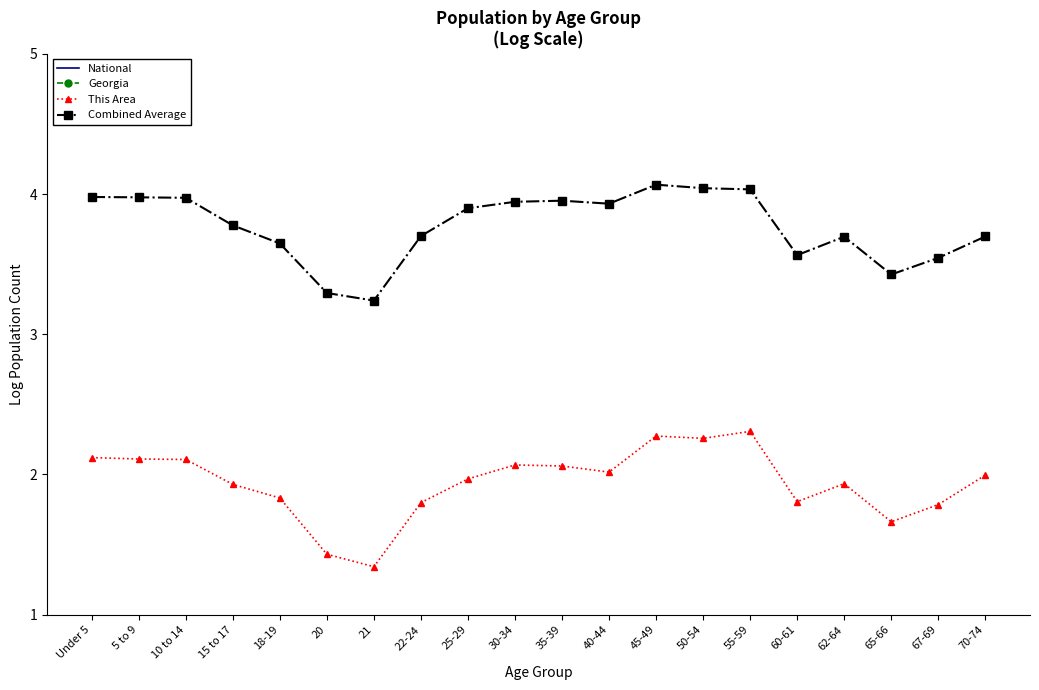

Where is the first local maximum for Combined Average?

35-39